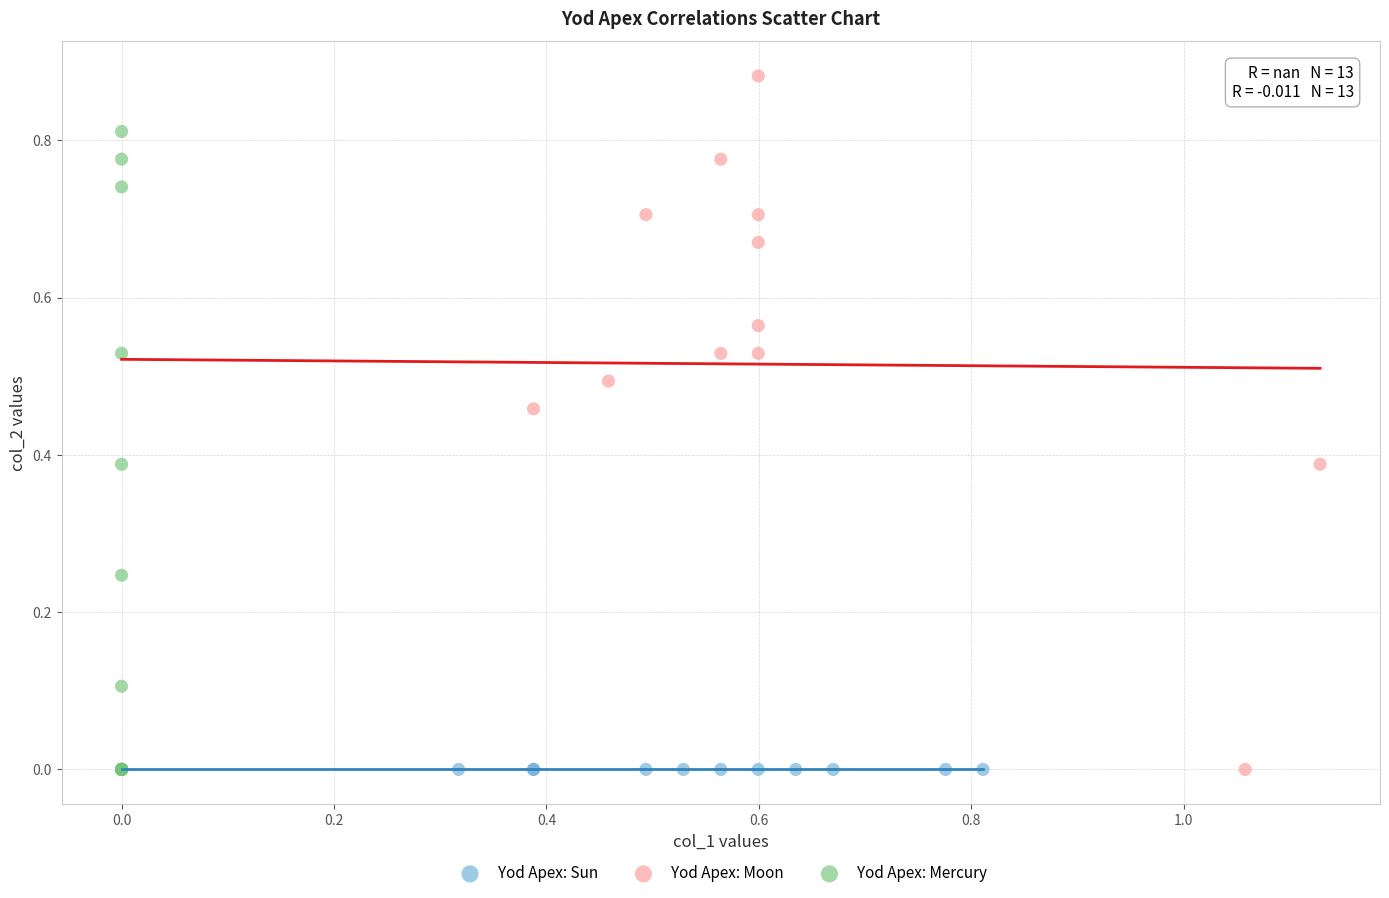

Which series contains the highest Y value?

Yod Apex: Moon